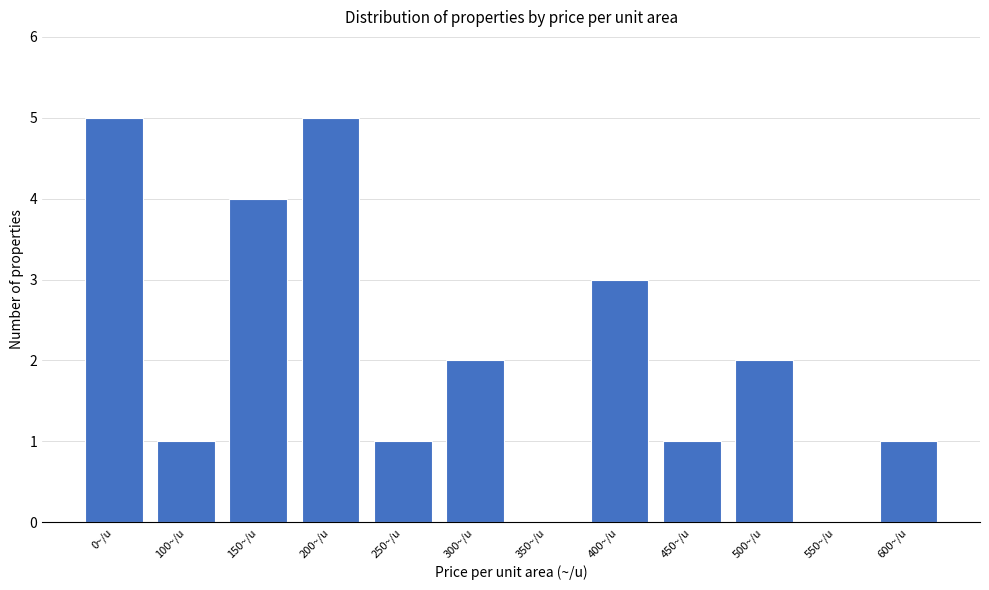

Reading right to left, transcribe all the data shown in this chart.

600~/u=1	550~/u=0	500~/u=2	450~/u=1	400~/u=3	350~/u=0	300~/u=2	250~/u=1	200~/u=5	150~/u=4	100~/u=1	0~/u=5